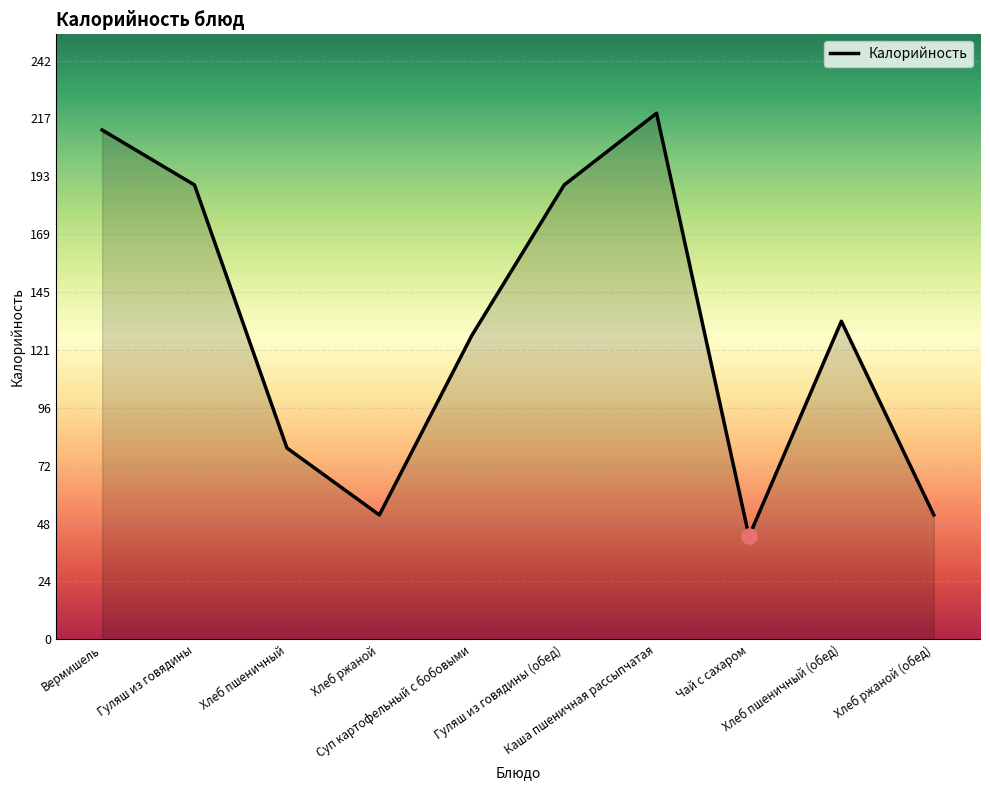

What is the change in value from Гуляш из говядины (обед) to Каша пшеничная рассыпчатая?

+30